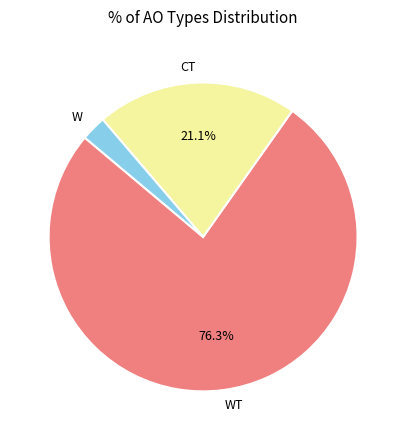

Rank the categories by value from lowest to highest.

W, CT, WT